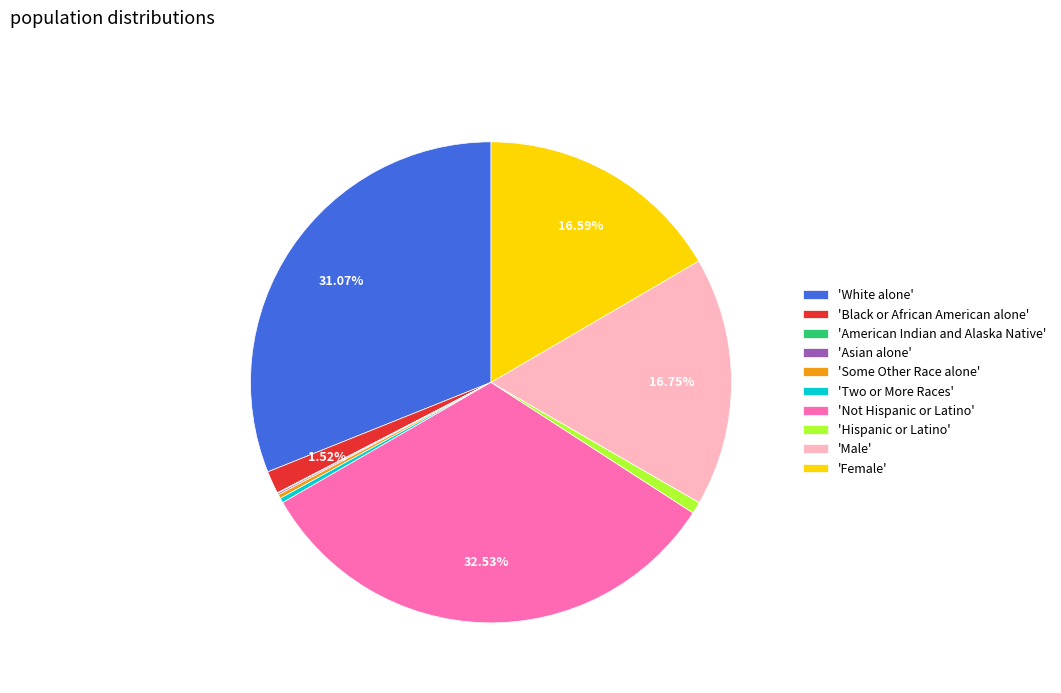

Do 'White alone' and 'Female' together represent more than half of the pie?

No